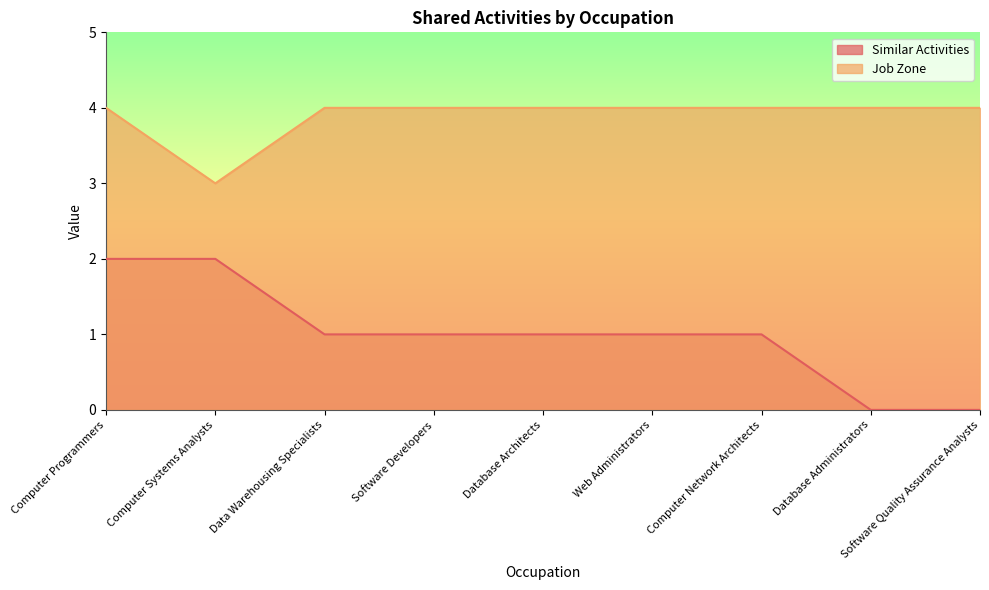

What is the sum of all Job Zone values?

35